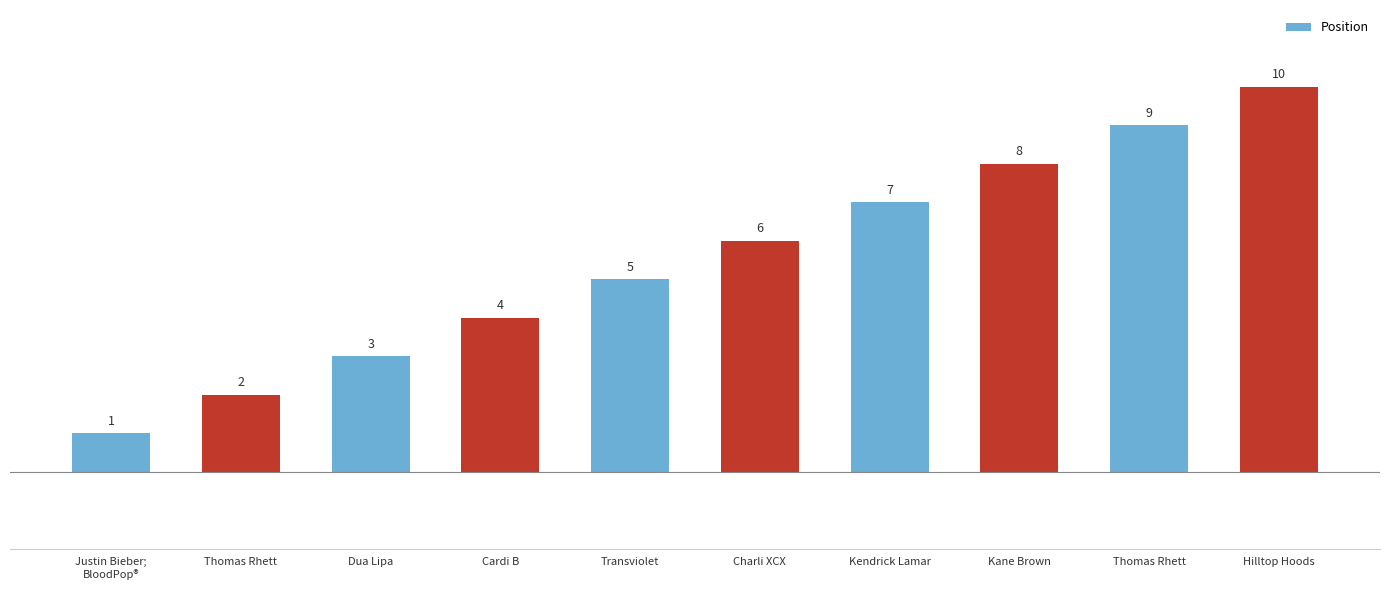

Does the chart contain any negative values?

No